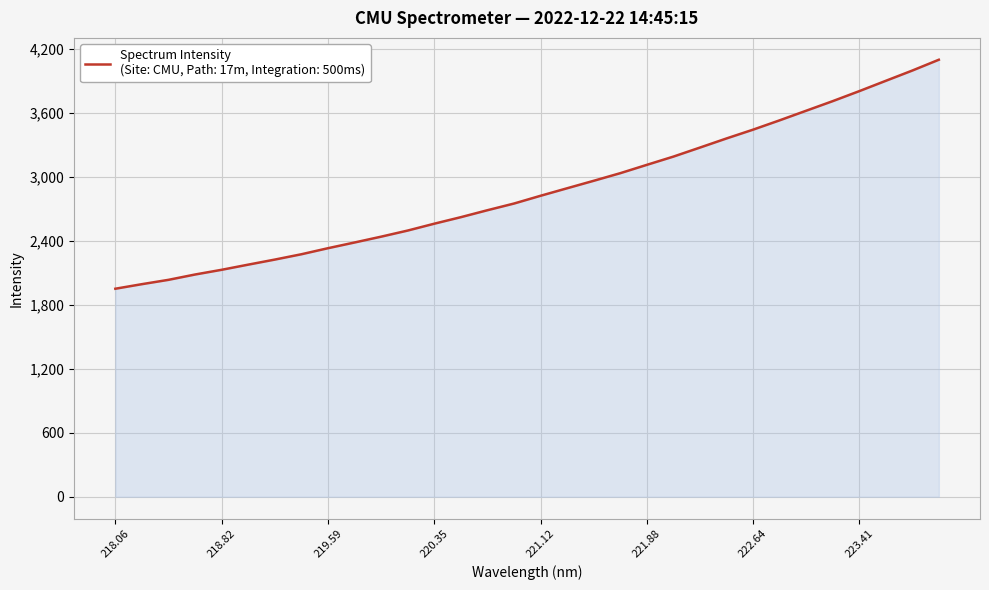

What is the maximum value shown in the chart?

4098.8